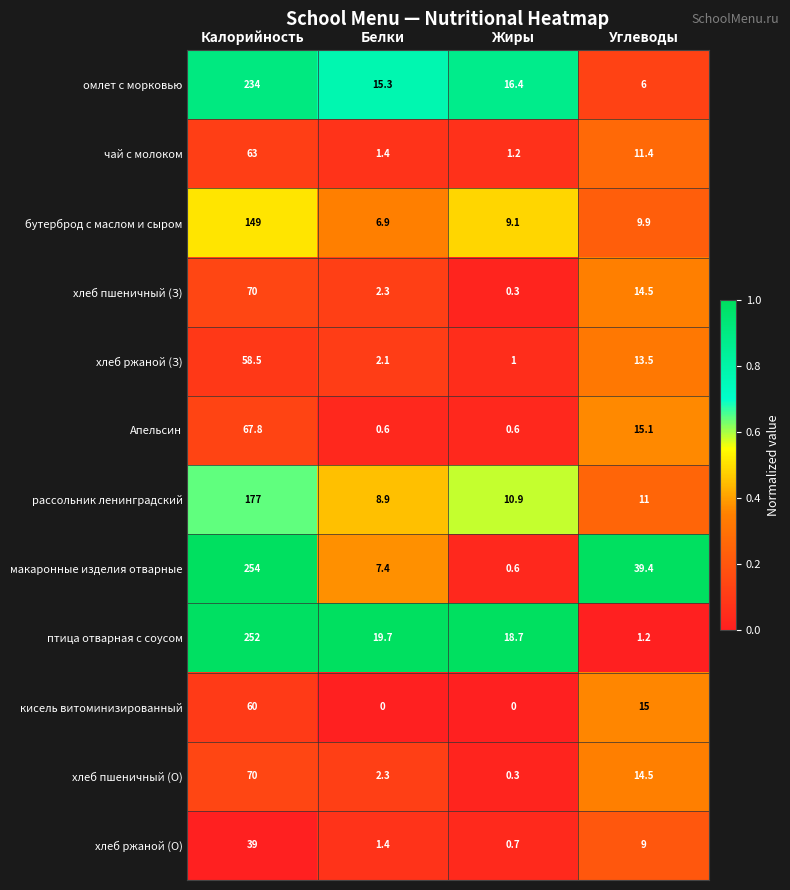

What is the greatest value displayed?

254.0